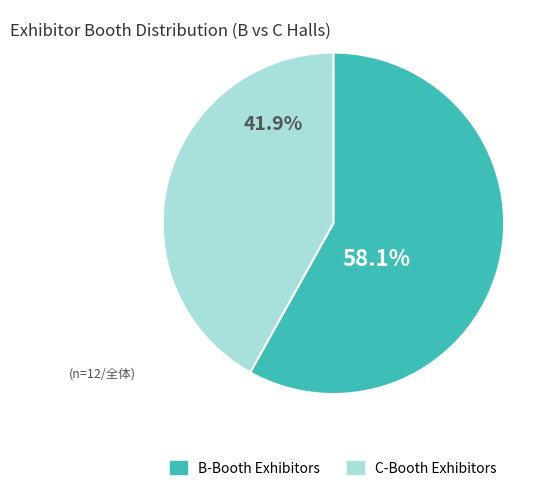

To the nearest percent, what is the average slice percentage?

50%